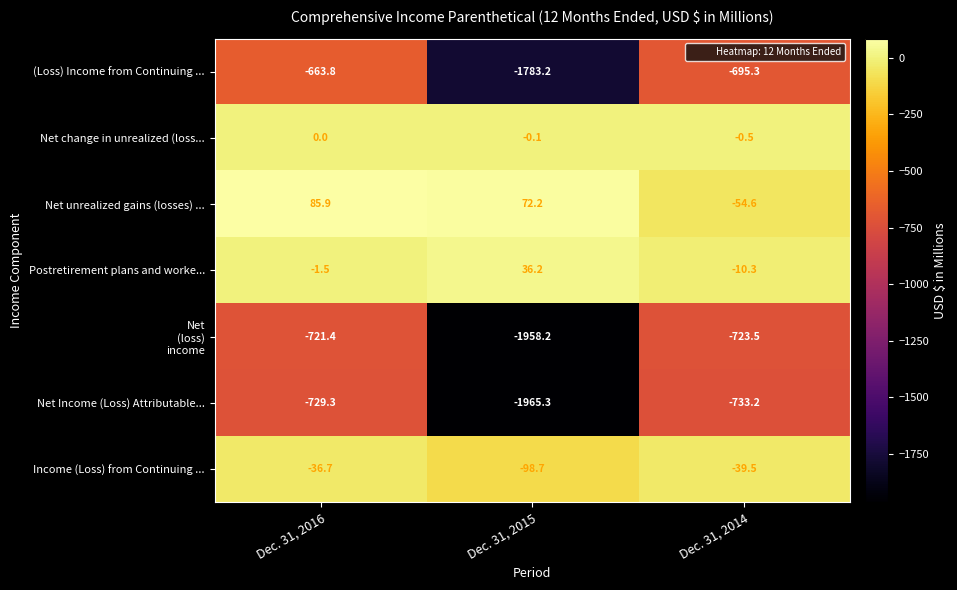

What is the spread (max minus min) of values at Dec. 31, 2016?

815.2